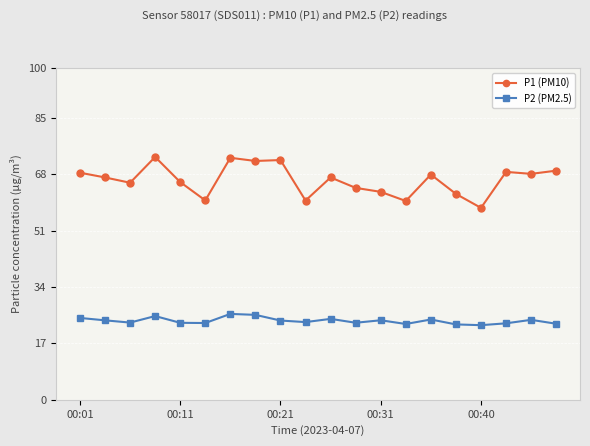

Which series has the widest spread of values?

P1 (PM10)